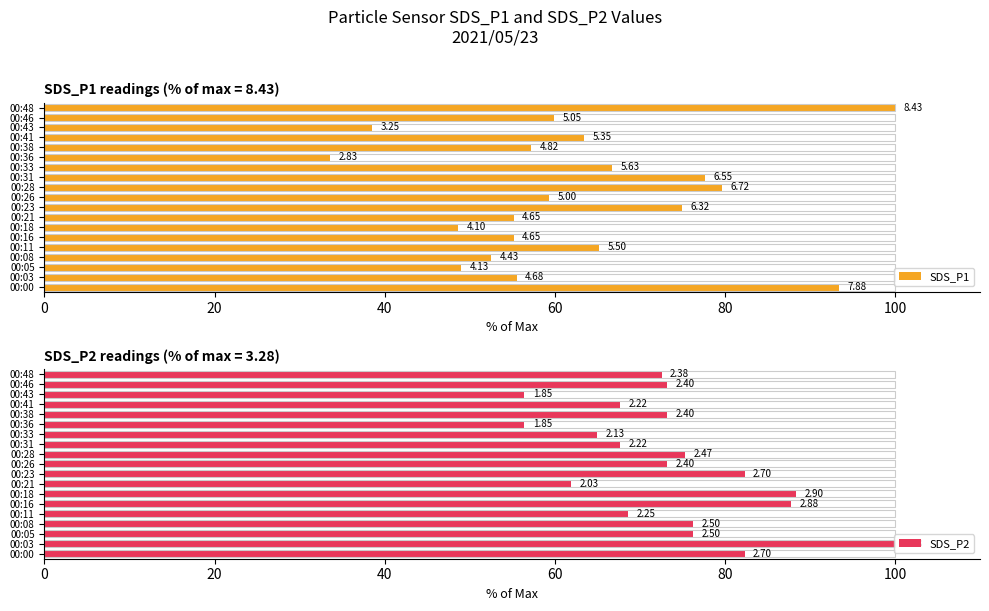

What is the difference between the maximum and second lowest values in the SDS_P2 series?

43.6